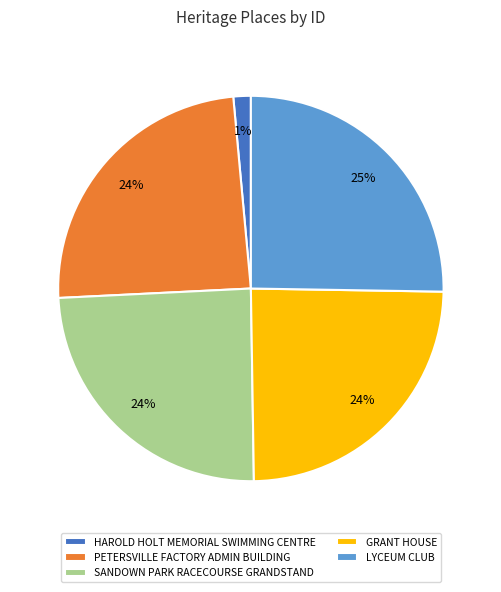

To the nearest percent, what portion does HAROLD HOLT MEMORIAL SWIMMING CENTRE represent?

1%